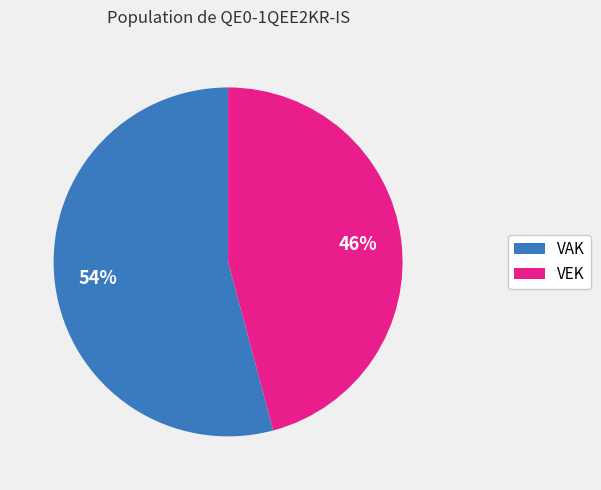

Which slice is the smallest?

VEK